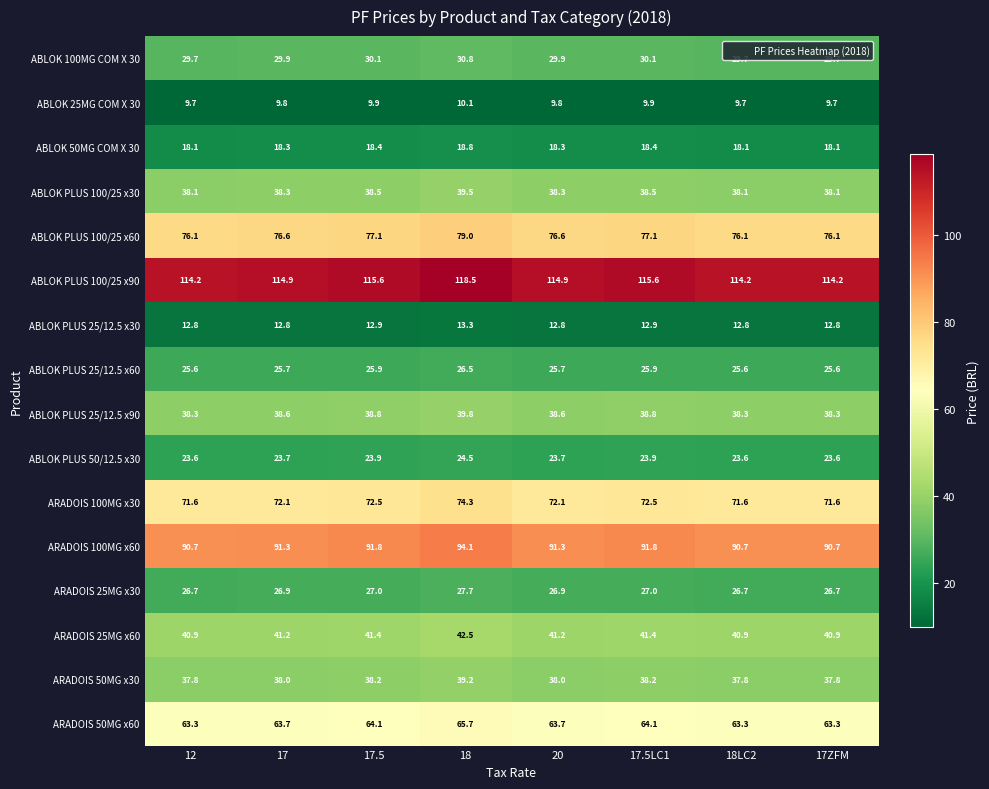

The ABLOK PLUS 100/25 x90 series shows 114.2 at 17ZFM. True or false?

True